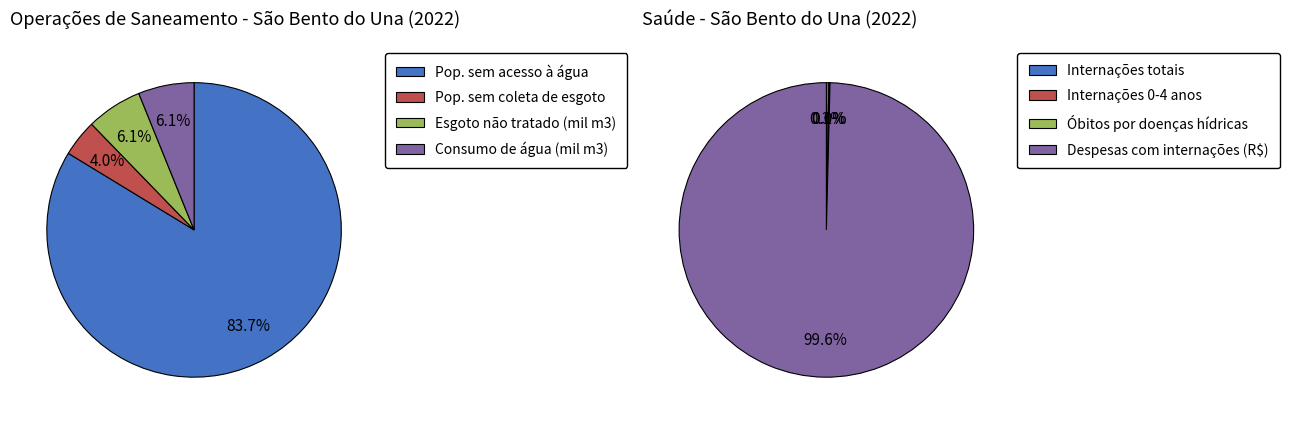

Is it true that 1 is 0% of the pie?

True